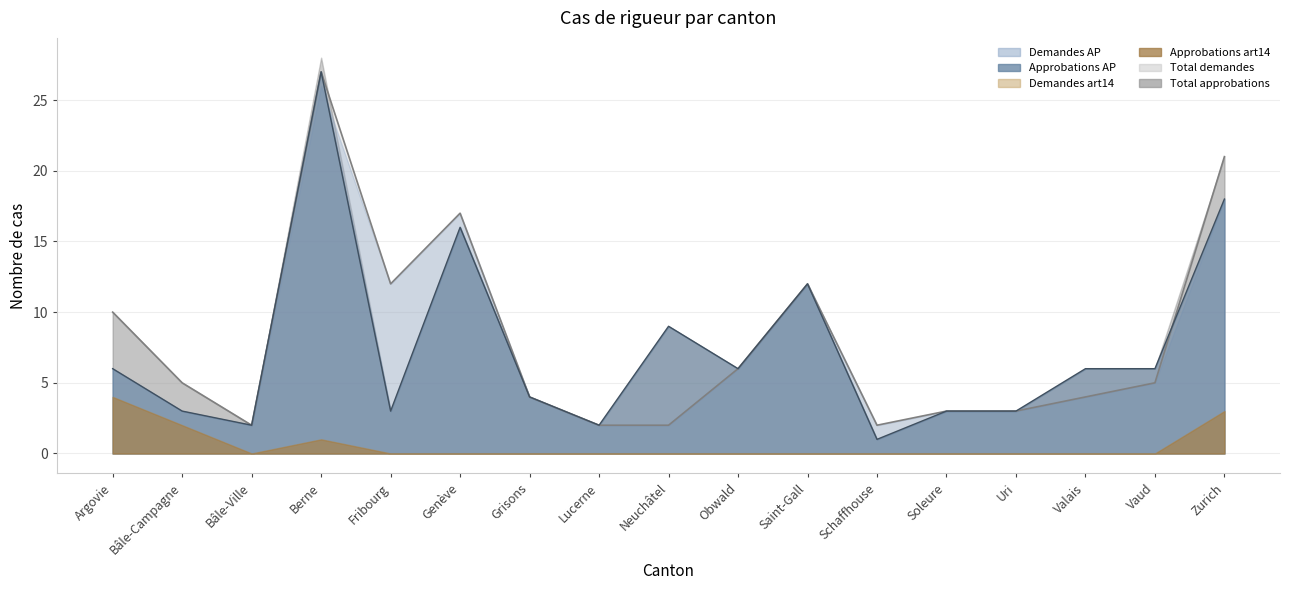

The Approbations AP series shows 3 at Uri. True or false?

True